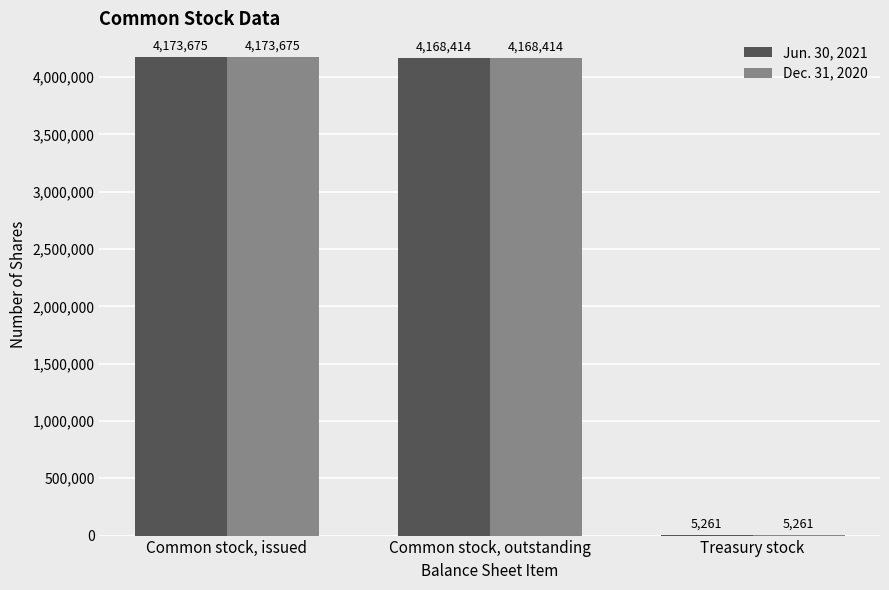

At which category is the sum across all series the highest?

Common stock, issued